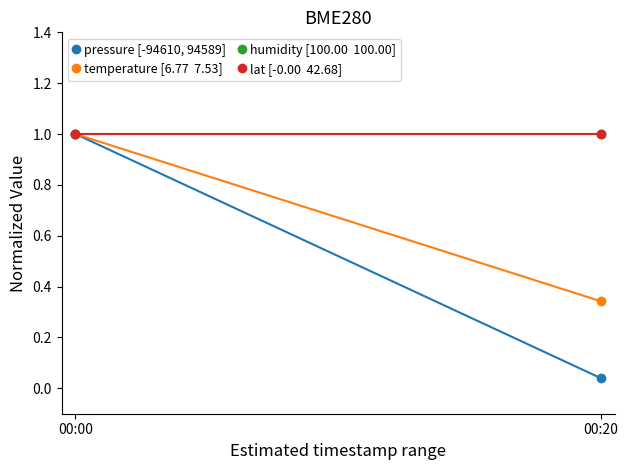

Between 00:00 and 00:20, which is larger?

00:00